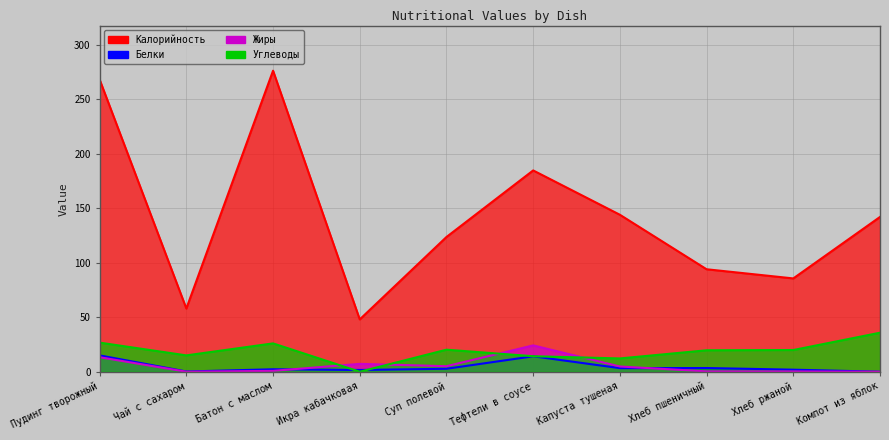

Reading left to right, extract all data points from this chart.

Калорийность: 268.0	58.0	276.1	48.0	123.6	184.7	144.0	94.0	85.6	142.0
Белки: 15.0	0.2	2.2	1.6	2.7	14.2	3.3	3.4	1.9	0.0
Жиры: 13.3	0.0	0.8	7.2	5.1	24.2	4.8	0.3	0.3	0.0
Углеводы: 26.7	15.0	26.0	0.0	20.2	14.2	12.2	19.7	19.9	35.8